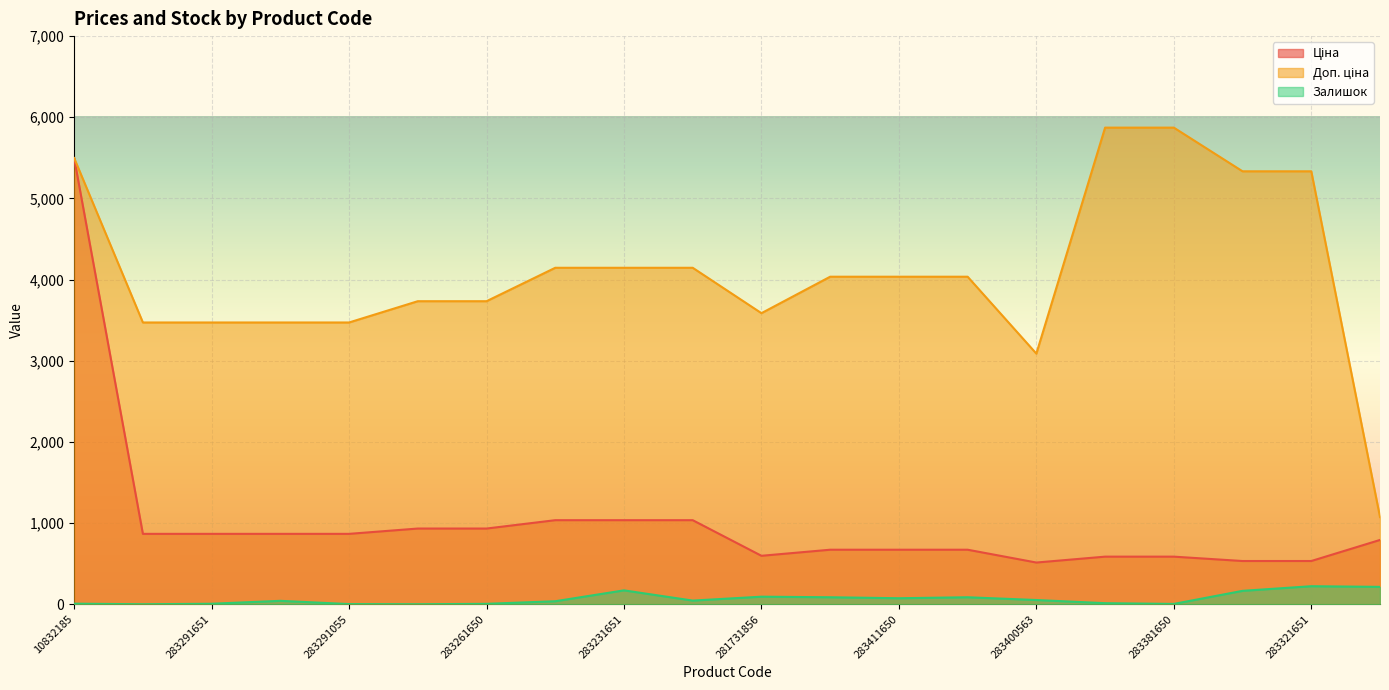

Which has a higher value, 283291651 or 283411651?

283291651